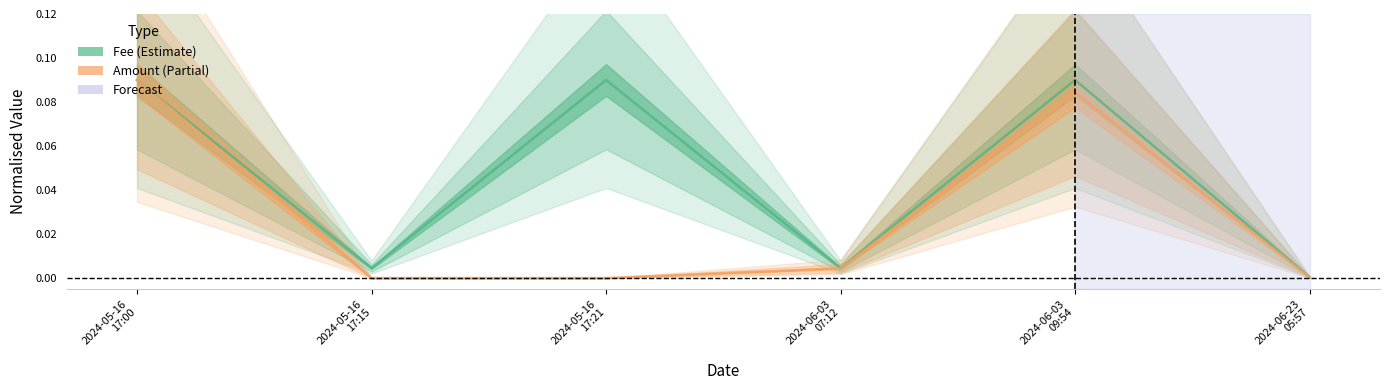

Is it true that Fee equals 0.1 at 2024-05-16
17:21?

True